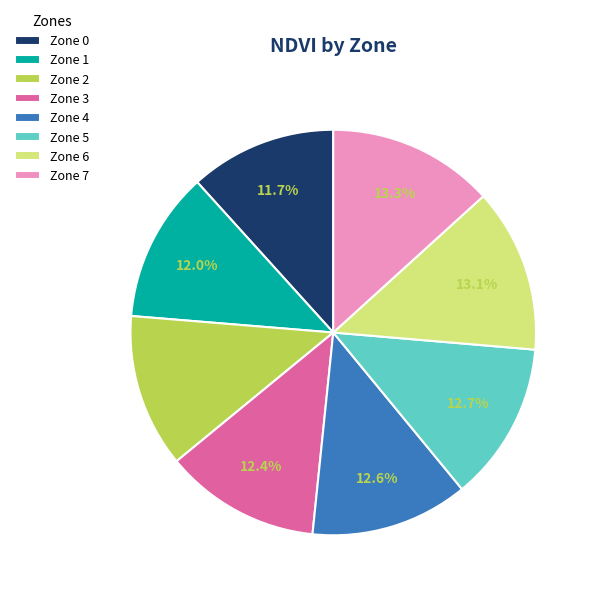

To the nearest percent, what percentage of the pie is Zone 3?

12%